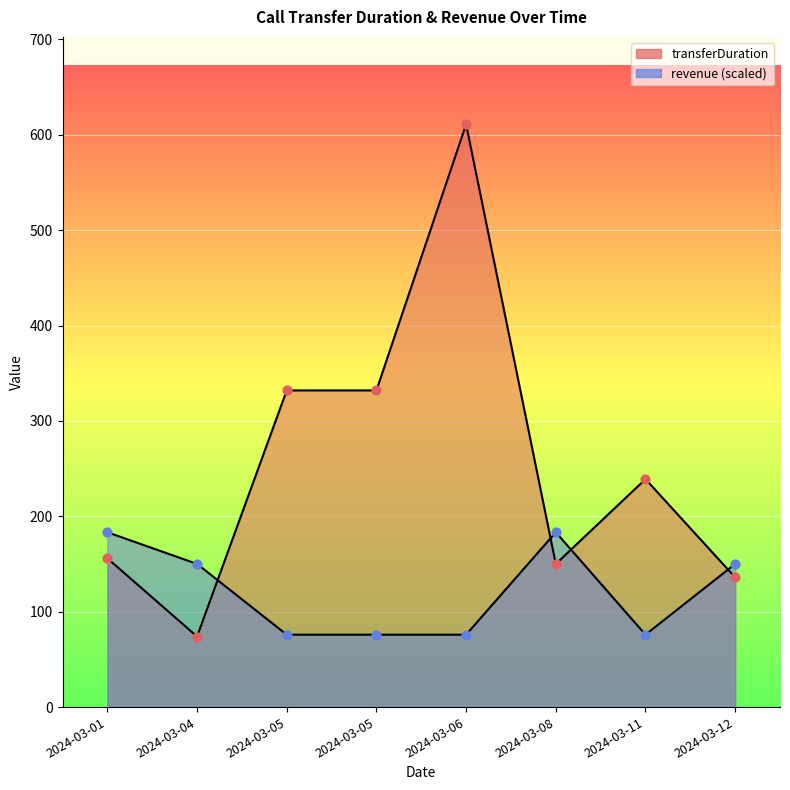

Which series has the widest spread of Y values?

transferDuration